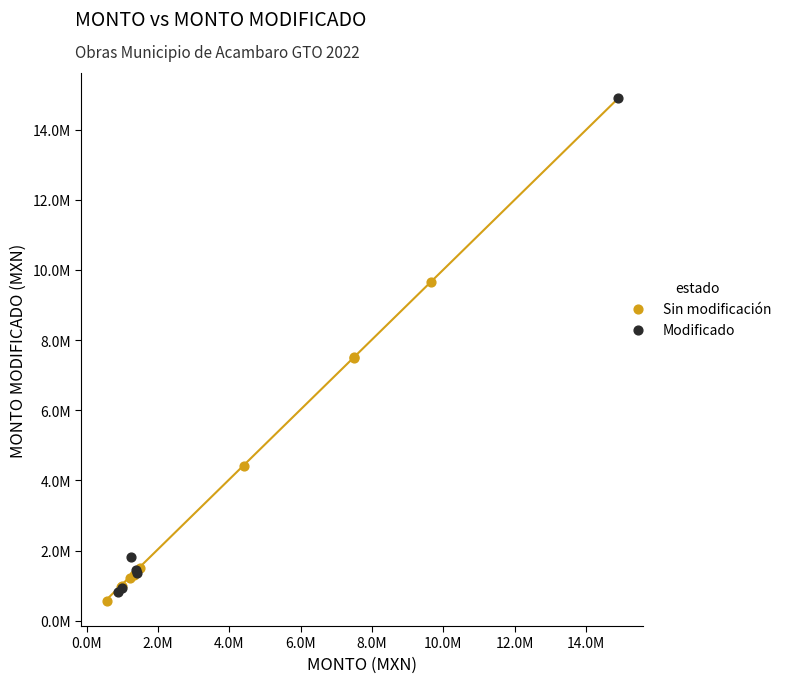

Which series has the widest spread of Y values?

Modificado